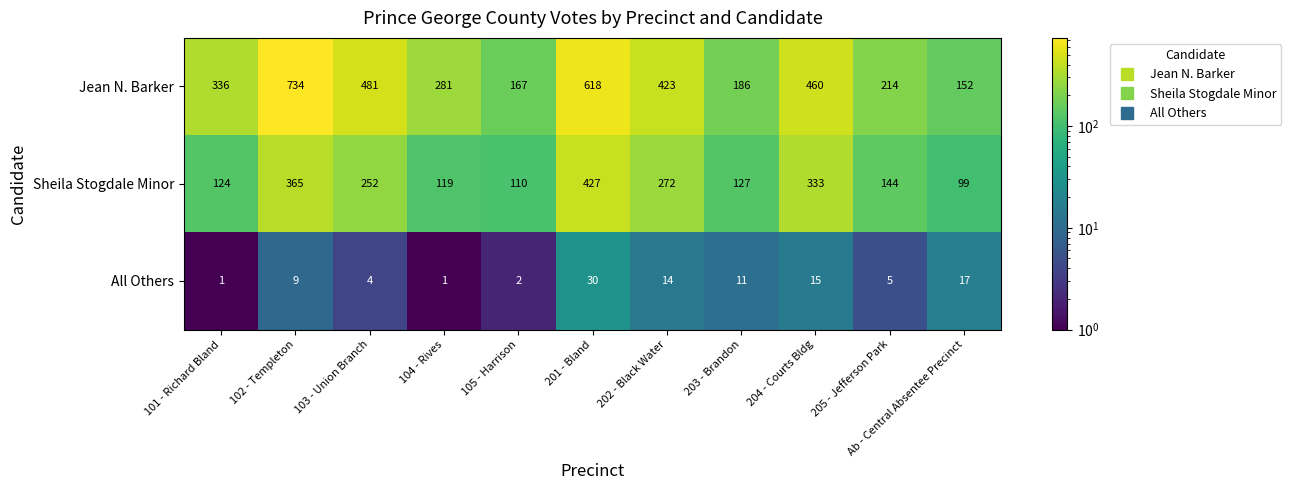

Between 103 - Union Branch and 203 - Brandon, which series saw the biggest shift?

Jean N. Barker